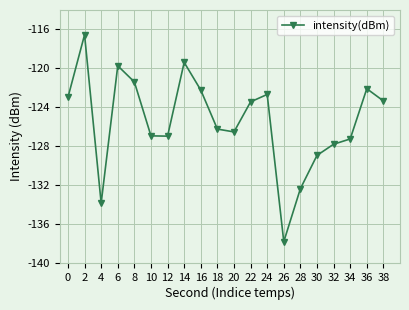

What value does the data have at 30?

-129.0